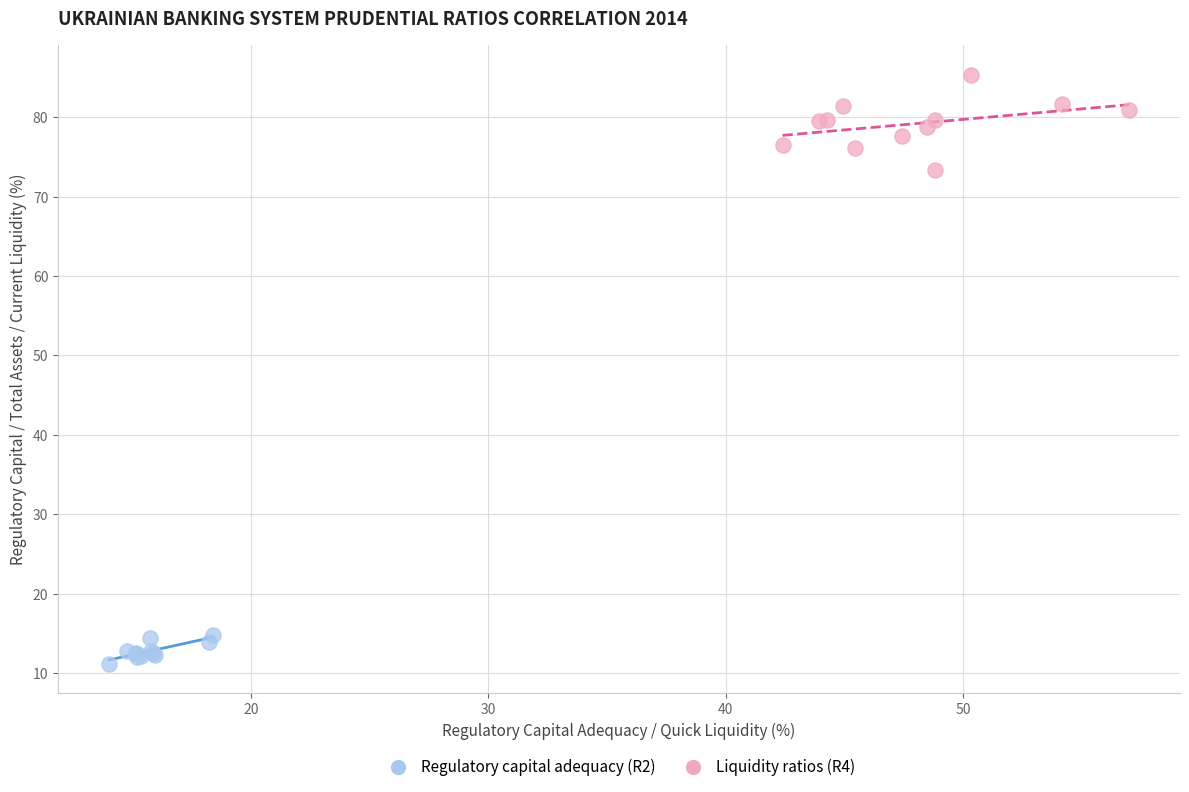

Which series reaches the minimum Y coordinate?

Regulatory capital adequacy (R2)